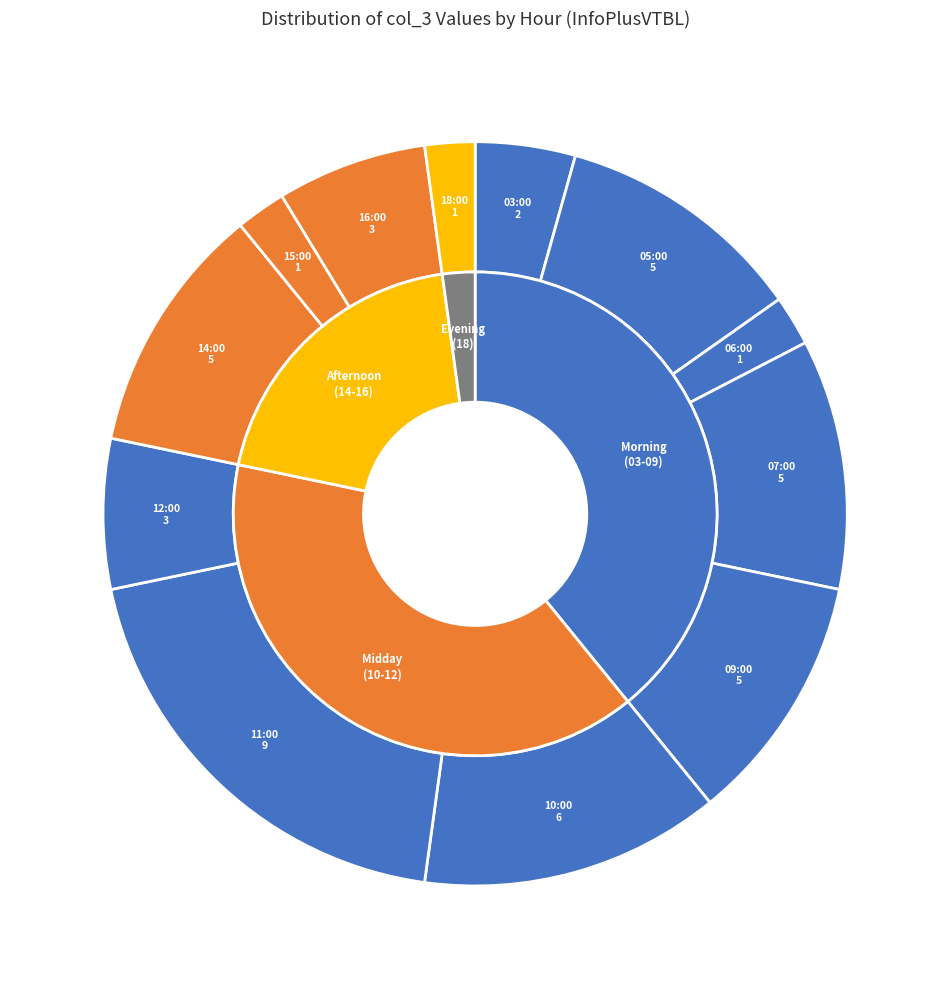

How many slices are in this pie chart?

12